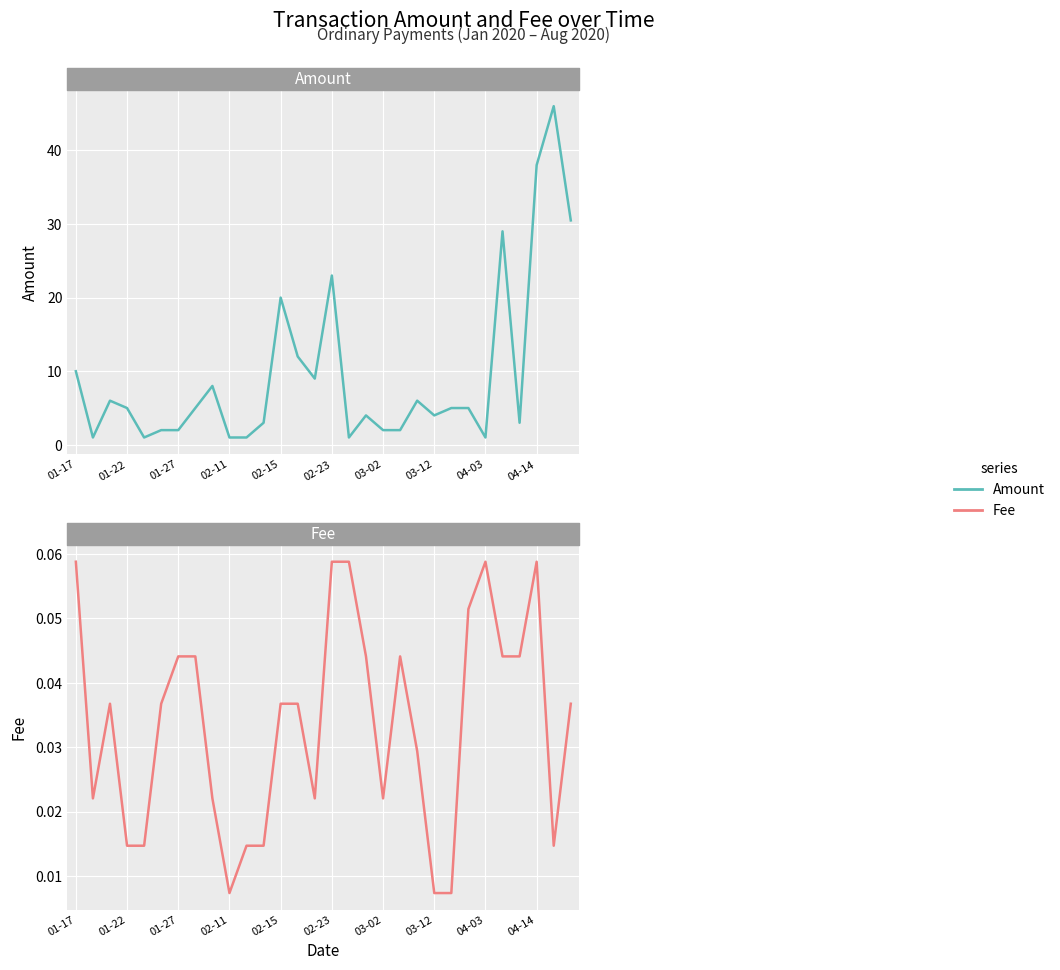

Where is Amount nearest to the value 23?

02-23